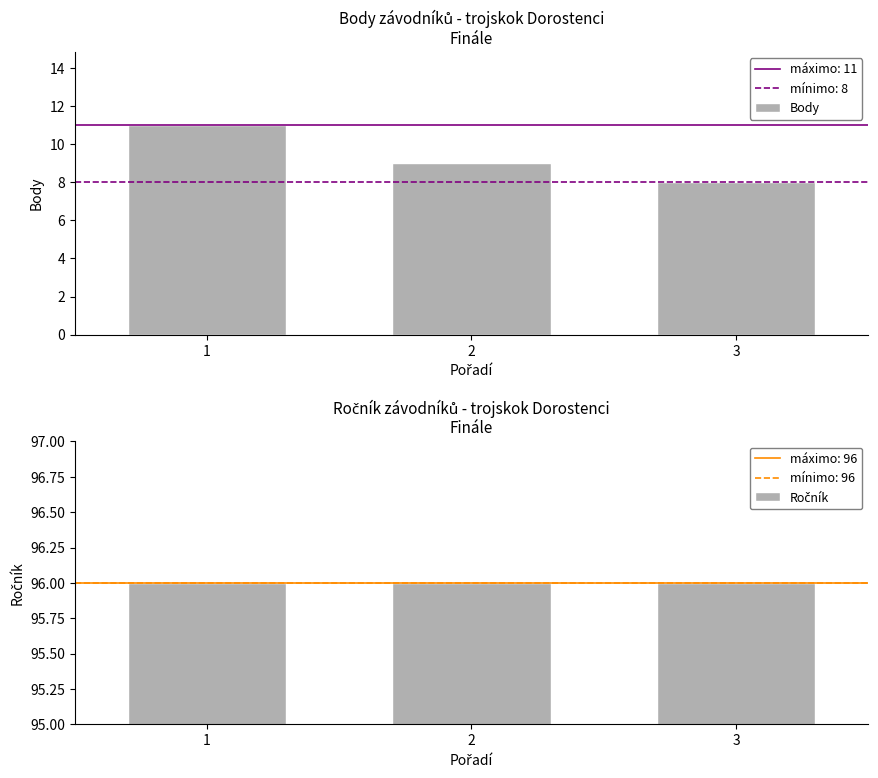

What is the smallest value displayed?

8